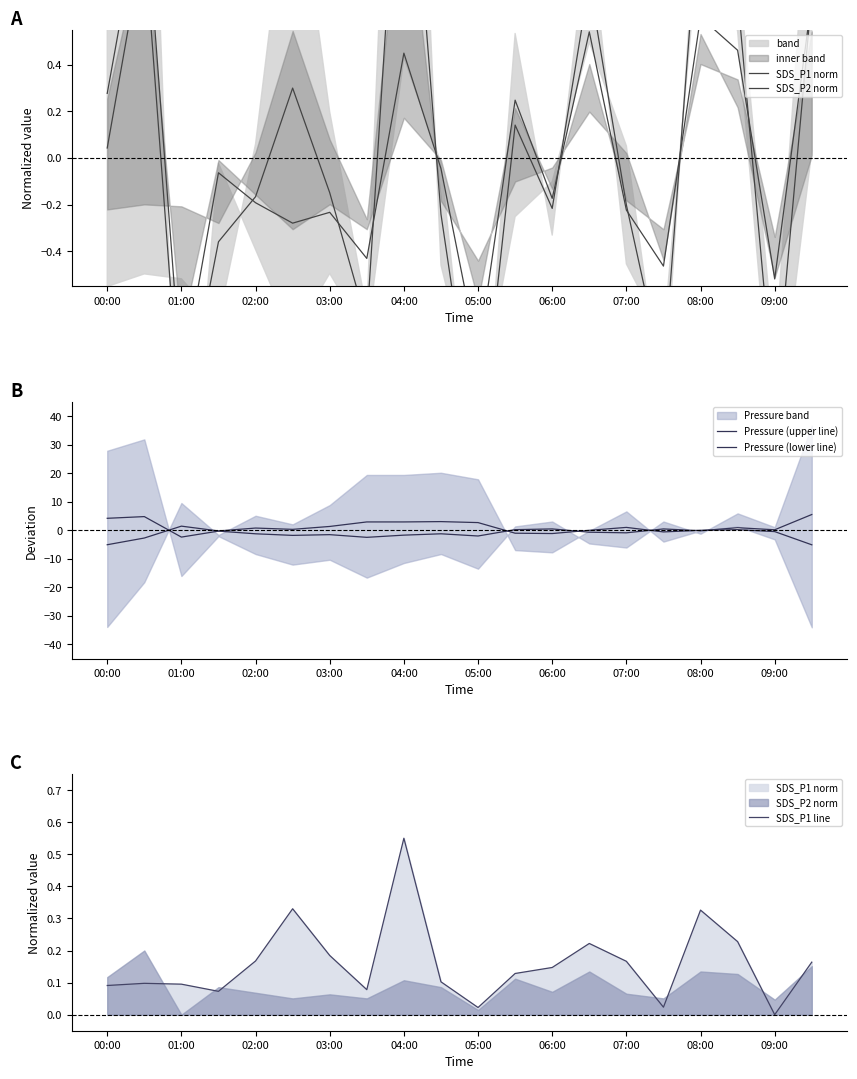

Is the value of Pressure (lower line) at 09:00 greater than the value of SDS_P1 line at 17?

No